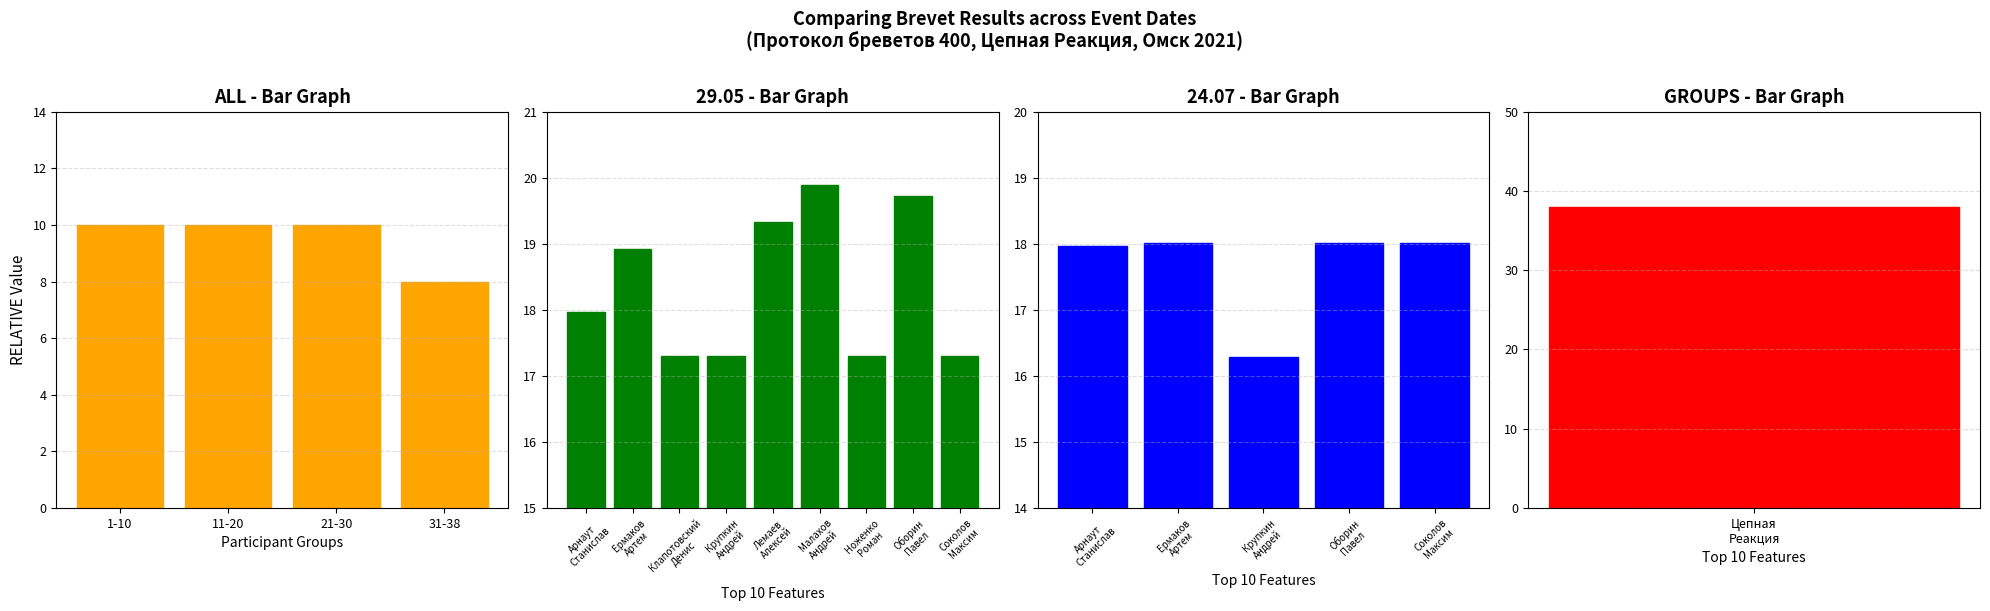

Is it true that 24.07 - Bar Graph equals 0.6 at 5?

False